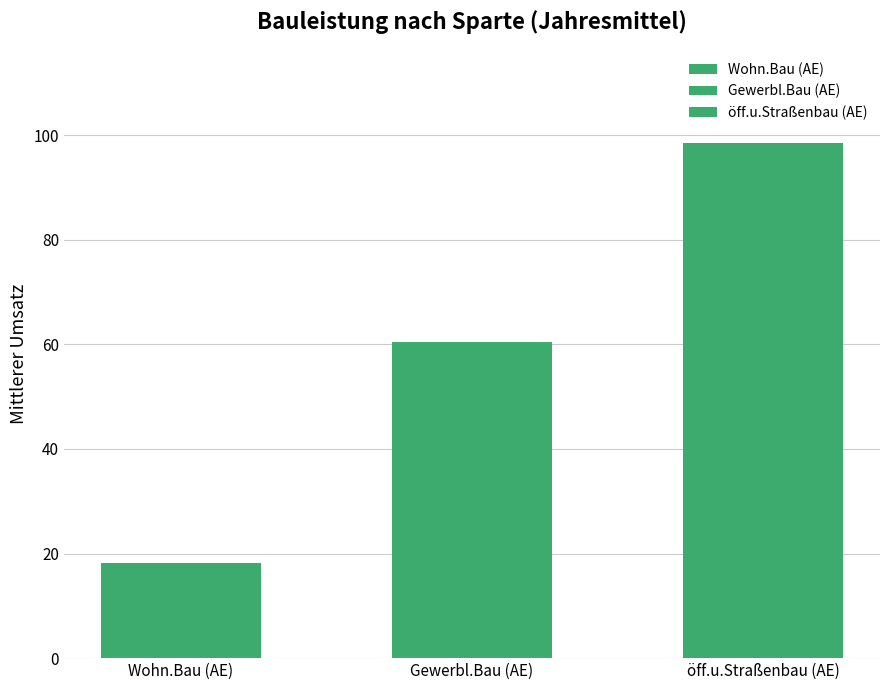

Count the number of data series in this chart.

3